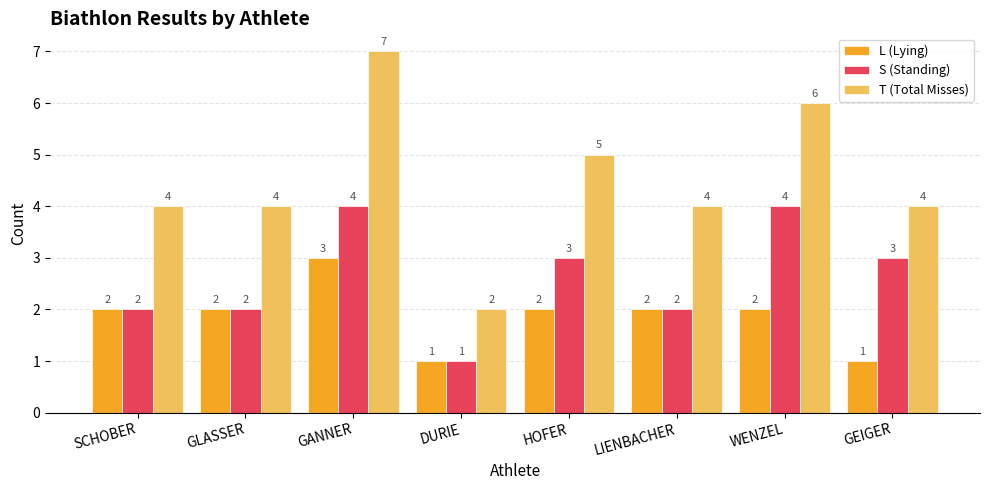

What is the difference between the second highest and minimum values in the S (Standing) series?

3